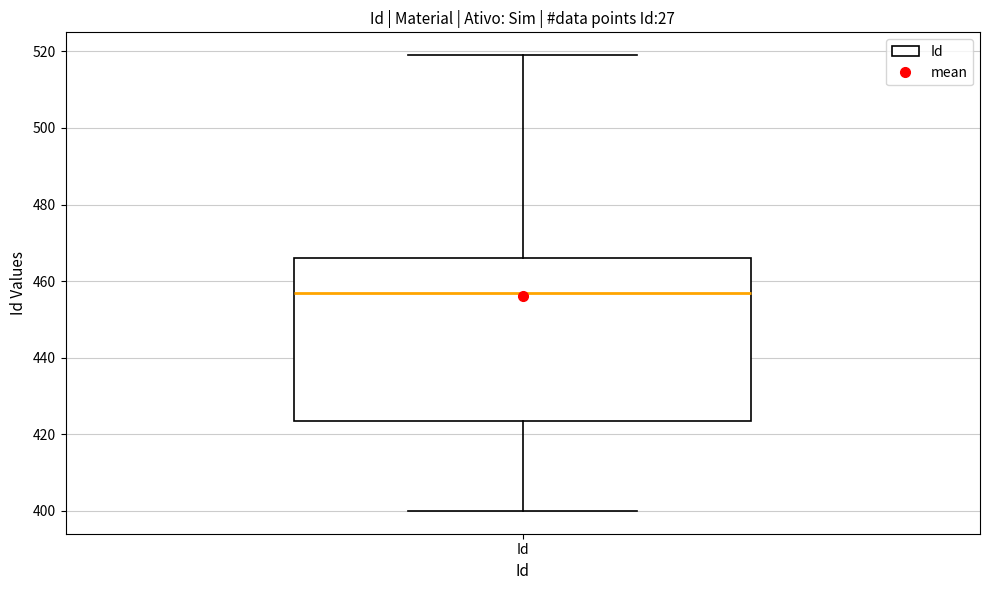

Read this box plot against the y-axis: the position of the median line, the range covered by the box, and the ends of both whiskers. The values are not printed on the chart, so give them approximately, as read against the axis.

median 458, box 424 to 466, whiskers 400 to 520